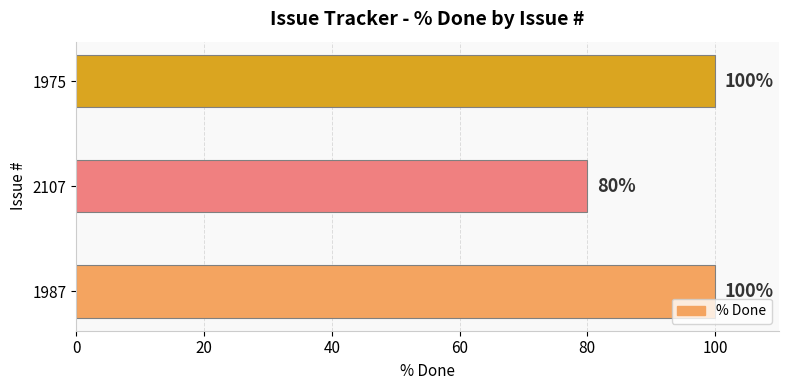

Reading bottom to top, extract all data points from this chart.

1987=100	2107=80	1975=100